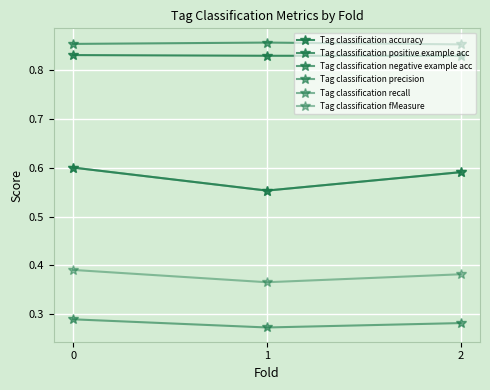

Which series has the largest total across all categories?

Tag classification negative example acc